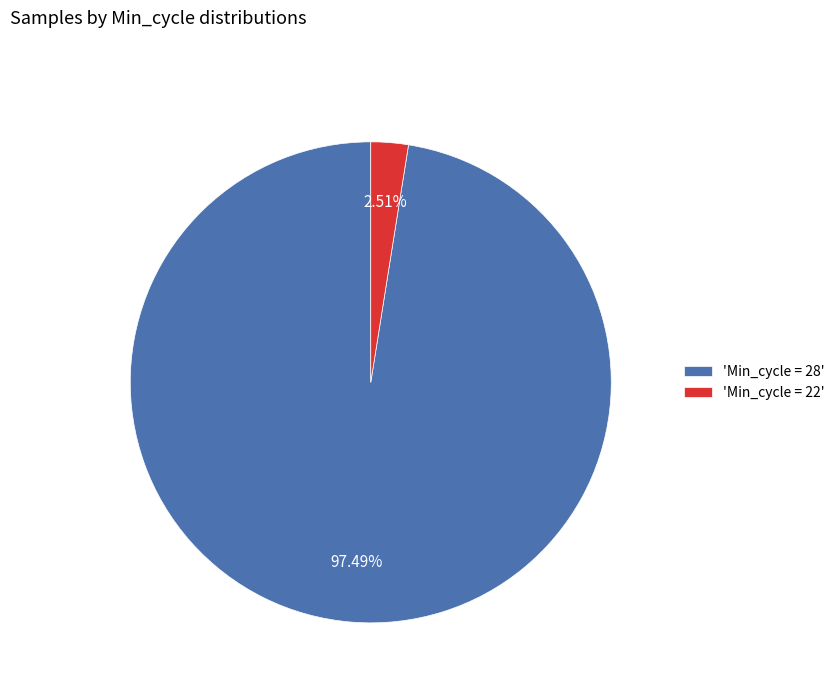

Rank the categories by value from highest to lowest.

'Min_cycle = 28', 'Min_cycle = 22'